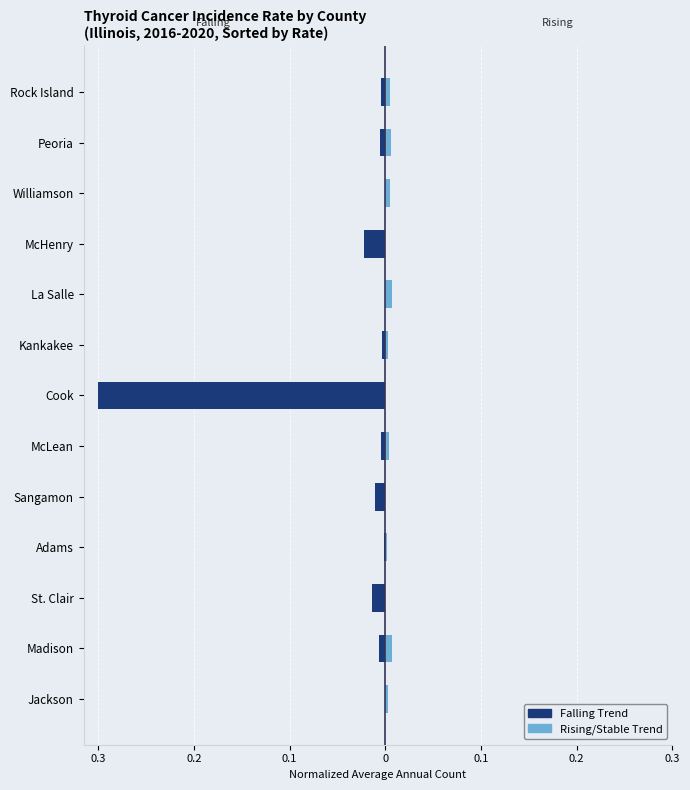

What is the lowest value of the Falling Trend (2016-2020) series?

-0.3